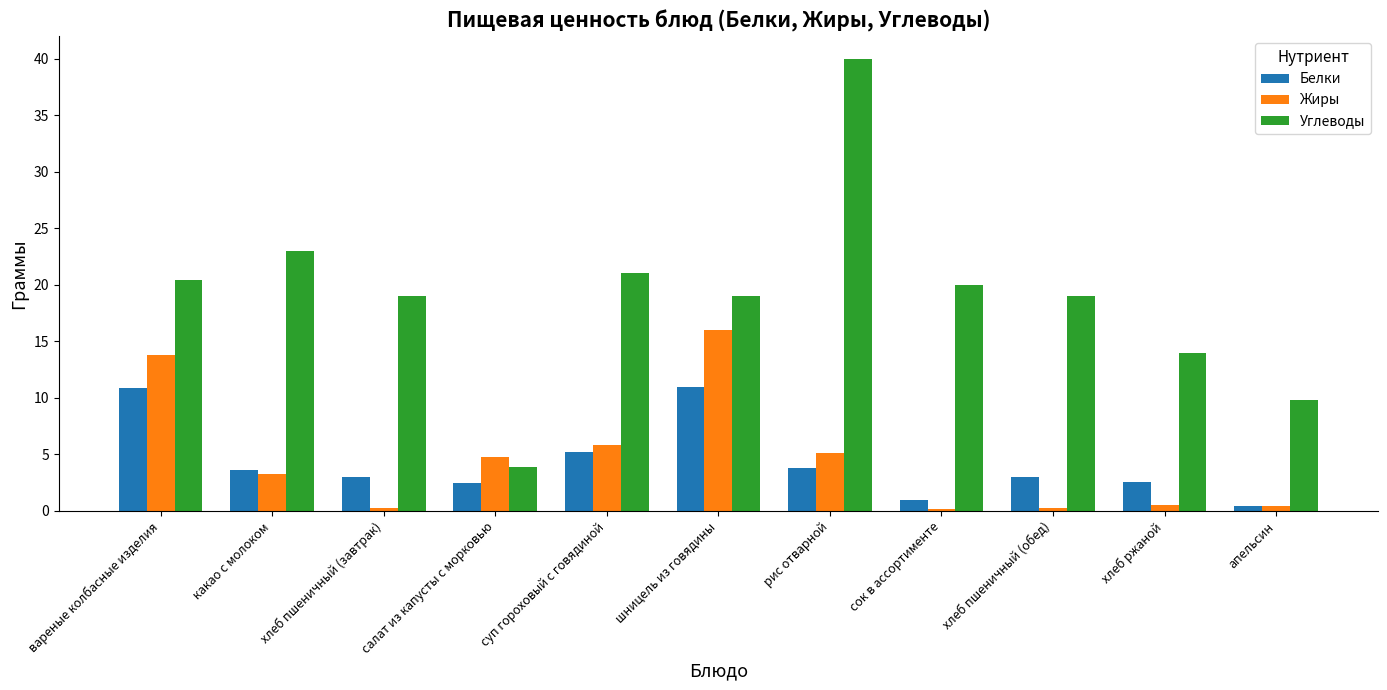

What position from the right is какао с молоком?

10